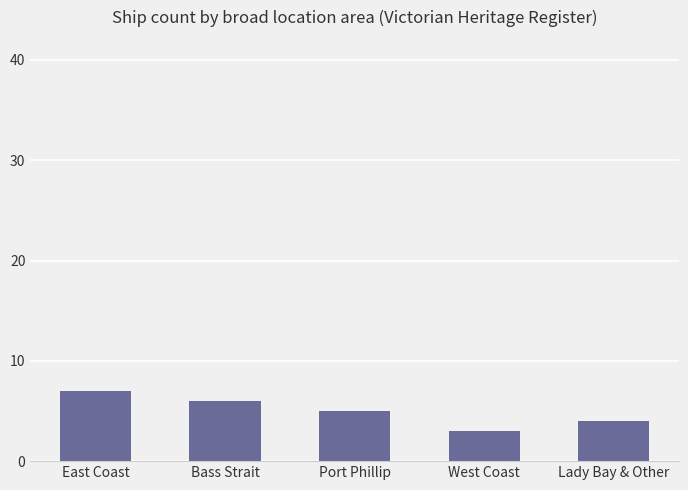

How many data points are less than 5?

2